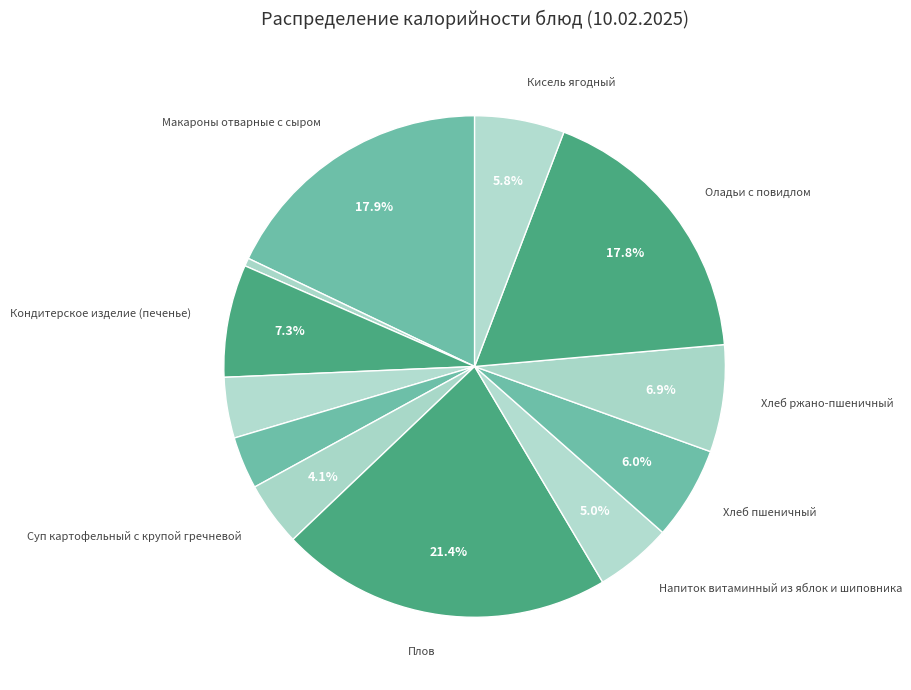

Is there any slice that represents more than half of the pie?

No